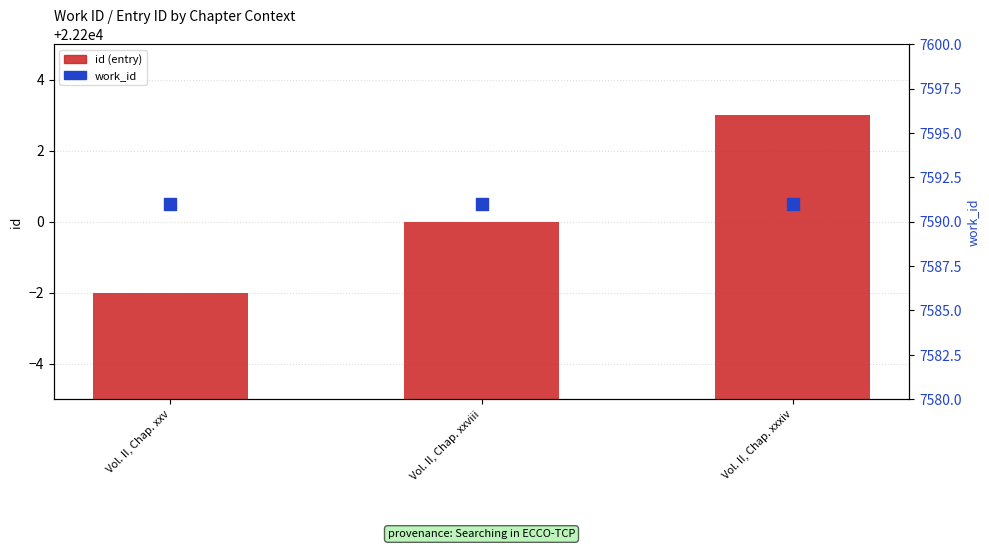

What are all the series names shown in the legend?

id (entry), work_id